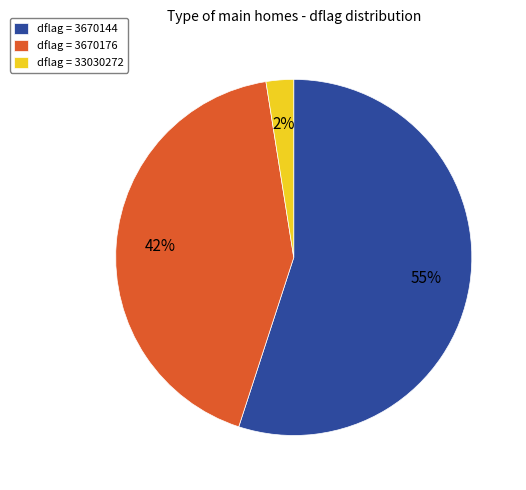

Does any single category account for the majority?

Yes